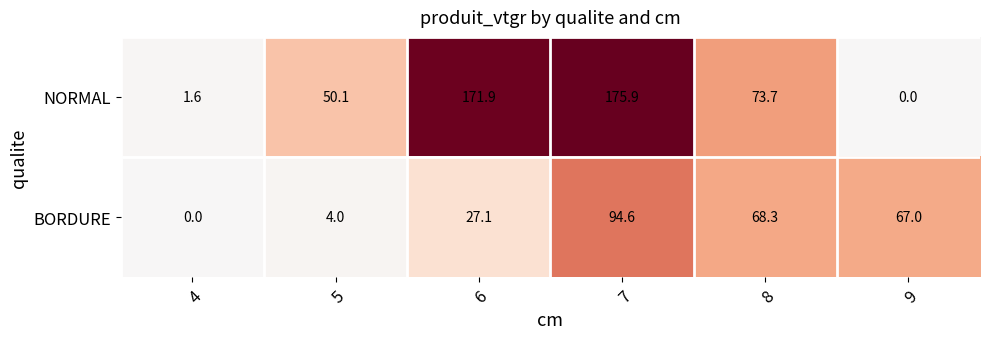

What is the total value across all series at 4?

1.6